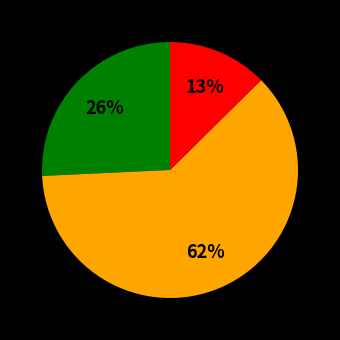

Does any single category account for the majority?

Yes